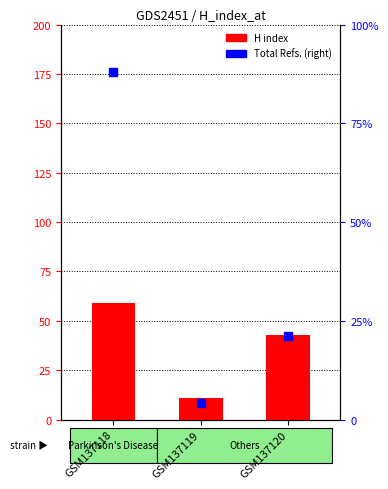

Reading right to left, list all the values displayed in this chart.

GSM137120=43	GSM137119=11	GSM137118=59